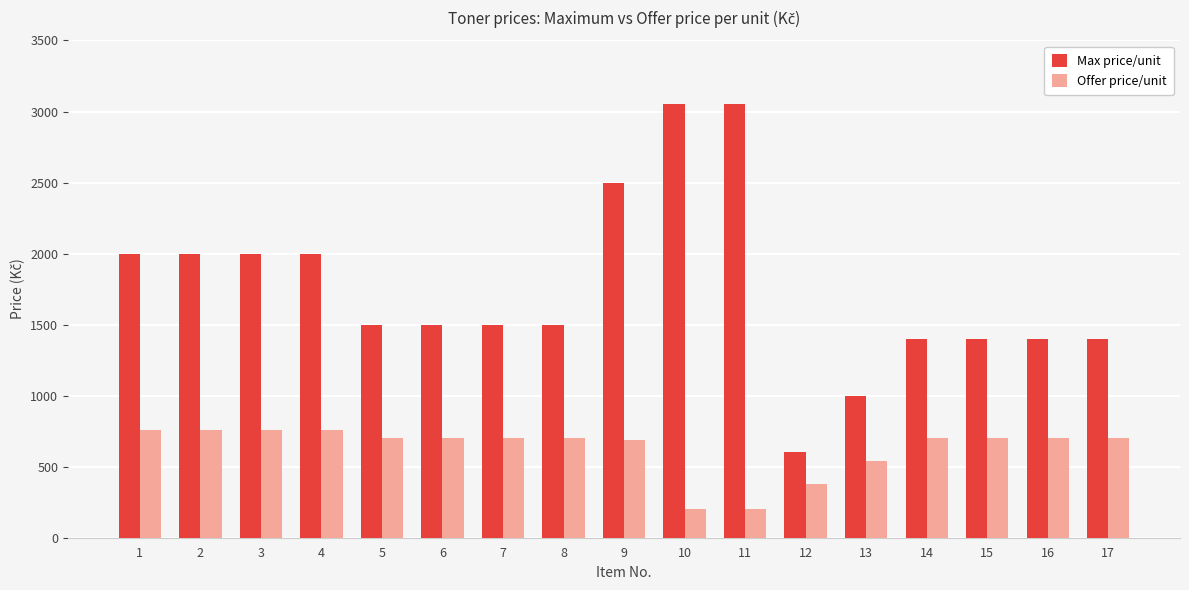

What is the value of the Max price/unit bar at the 11th from the left?

3050